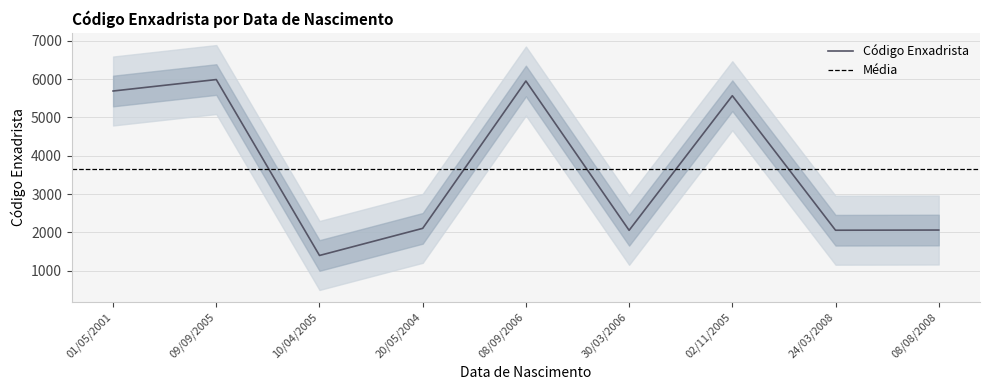

Reading left to right, transcribe all the data shown in this chart.

5691	5990	1398	2106	5952	2055	5568	2057	2062